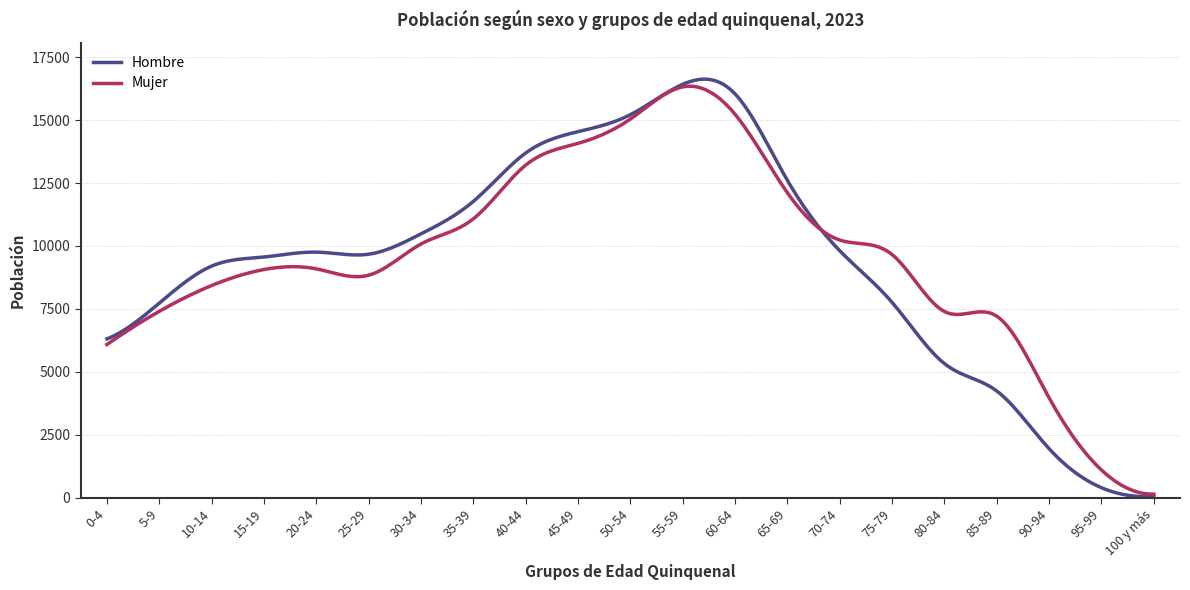

What is the greatest value displayed?

16629.3